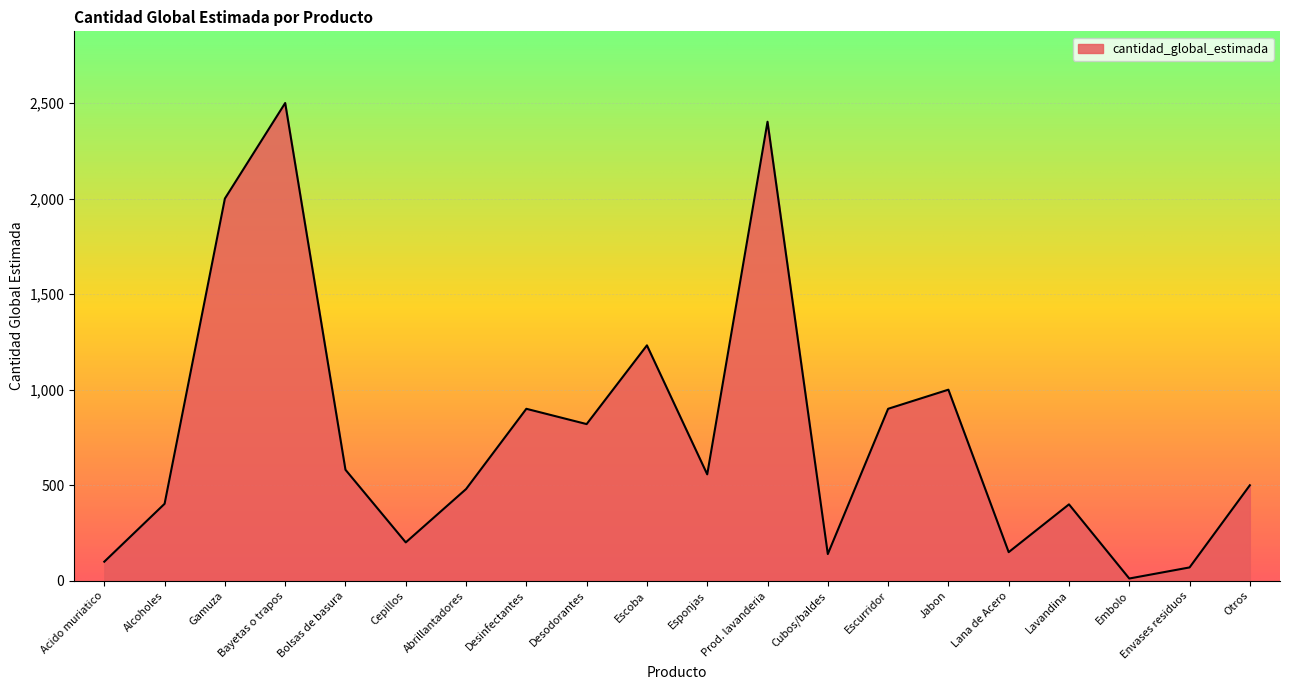

Approximately how many times larger is the value at Abrillantadores compared to Cepillos?

2.4